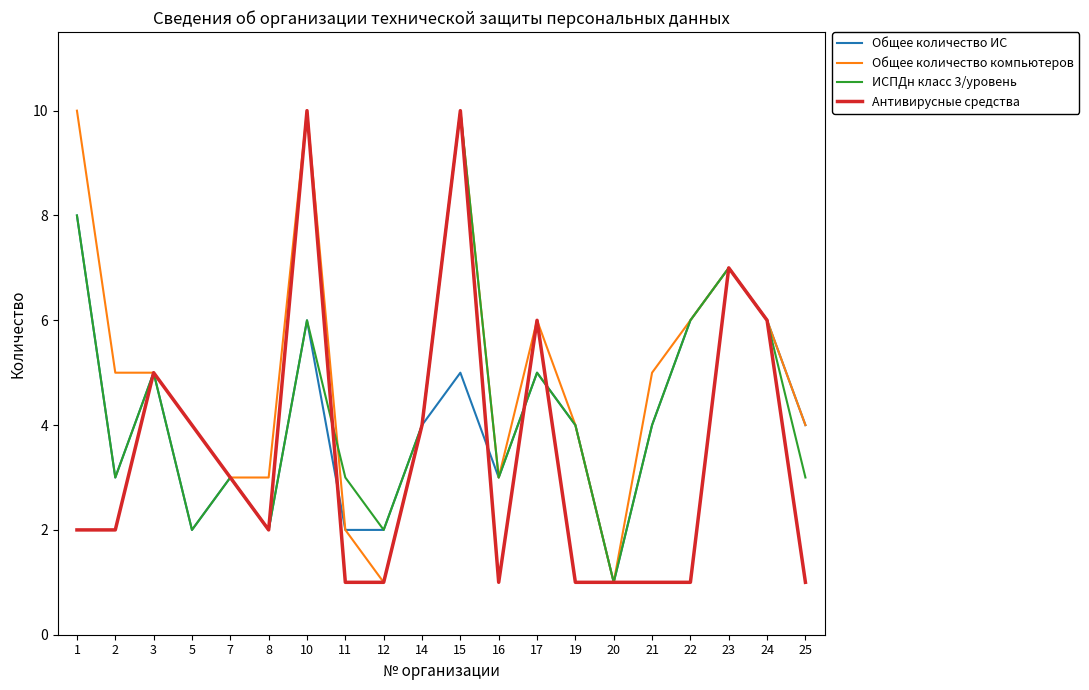

Reading left to right, transcribe all the data shown in this chart.

Общее количество ИС: 1=8	2=3	3=5	5=2	7=3	8=2	10=6	11=2	12=2	14=4	15=5	16=3	17=5	19=4	20=1	21=4	22=6	23=7	24=6	25=4
Общее количество компьютеров: 1=10	2=5	3=5	5=4	7=3	8=3	10=10	11=2	12=1	14=4	15=10	16=3	17=6	19=4	20=1	21=5	22=6	23=7	24=6	25=4
ИСПДн класс 3/уровень: 1=8	2=3	3=5	5=2	7=3	8=2	10=6	11=3	12=2	14=4	15=10	16=3	17=5	19=4	20=1	21=4	22=6	23=7	24=6	25=3
Антивирусные средства: 1=2	2=2	3=5	5=4	7=3	8=2	10=10	11=1	12=1	14=4	15=10	16=1	17=6	19=1	20=1	21=1	22=1	23=7	24=6	25=1